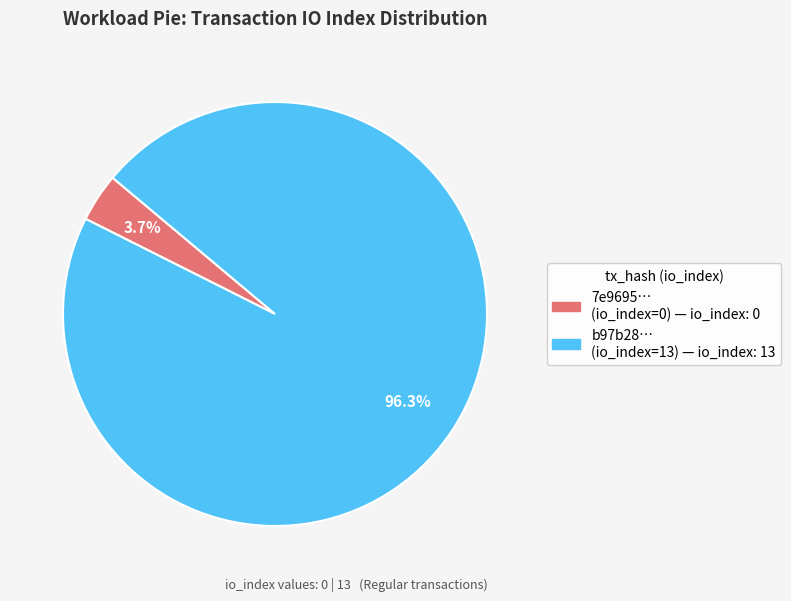

Is there a majority slice in this chart?

Yes